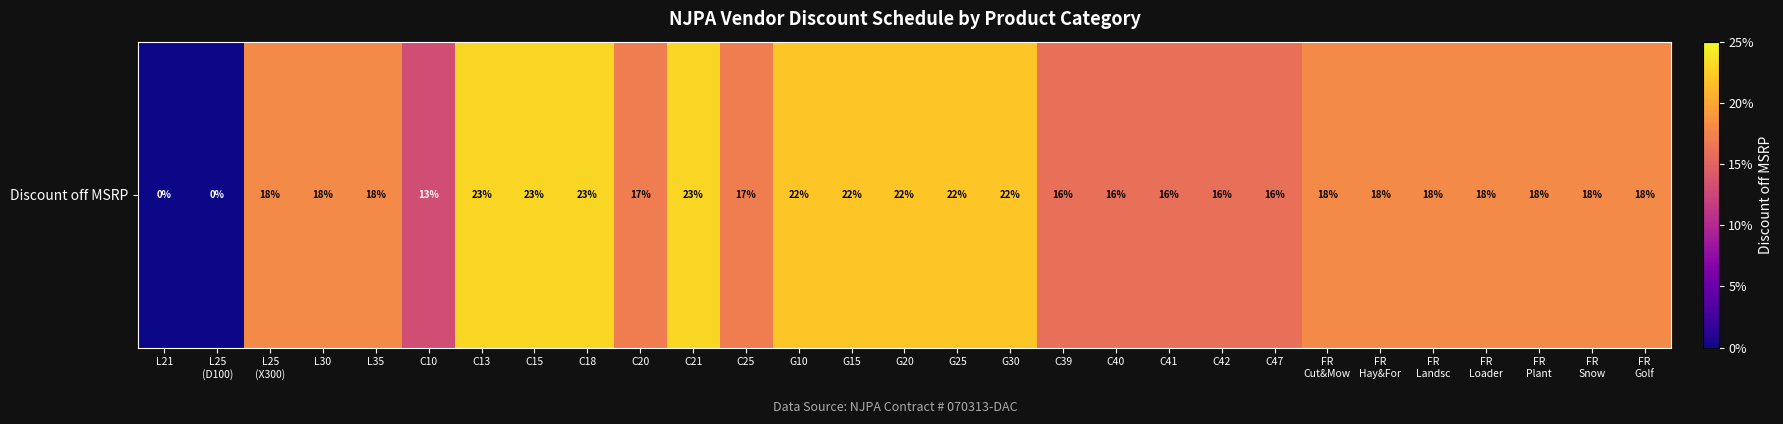

The chart shows a value of 0.2 at FR
Hay&For. True or false?

True